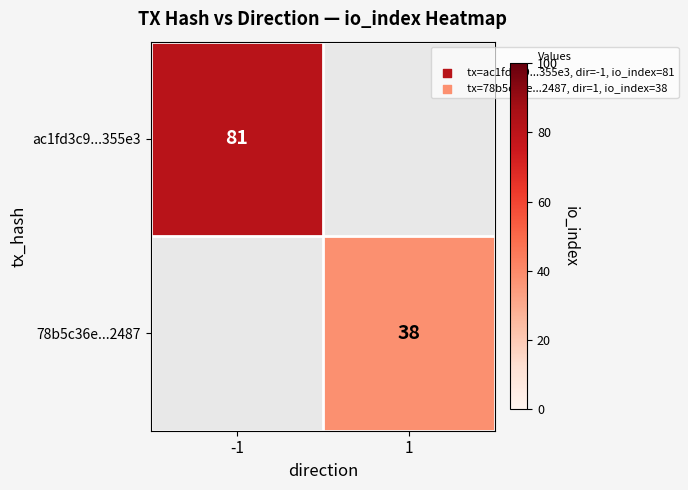

Is it true that ac1fd3c9...355e3 equals 112 at -1?

False